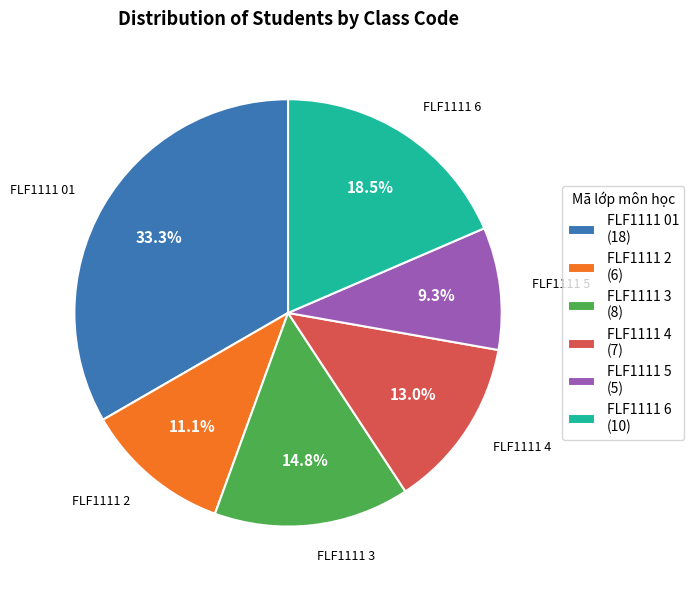

Does FLF1111 5 represent more than half of the total?

No